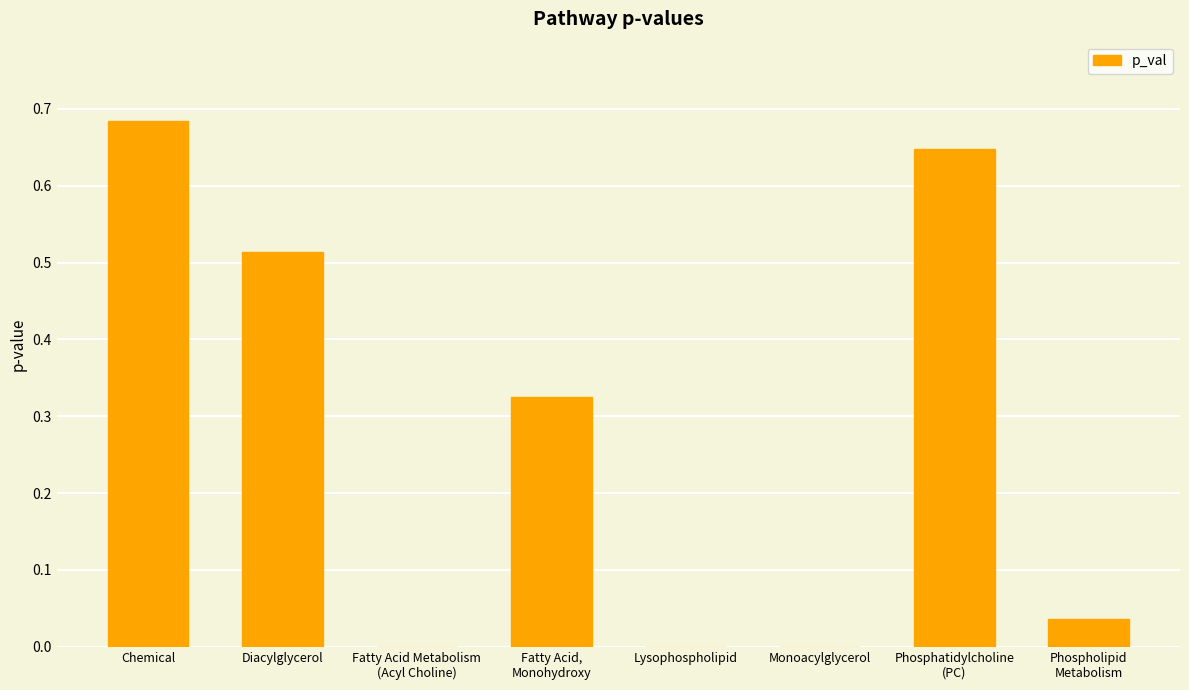

What is the sum of all values?

2.2